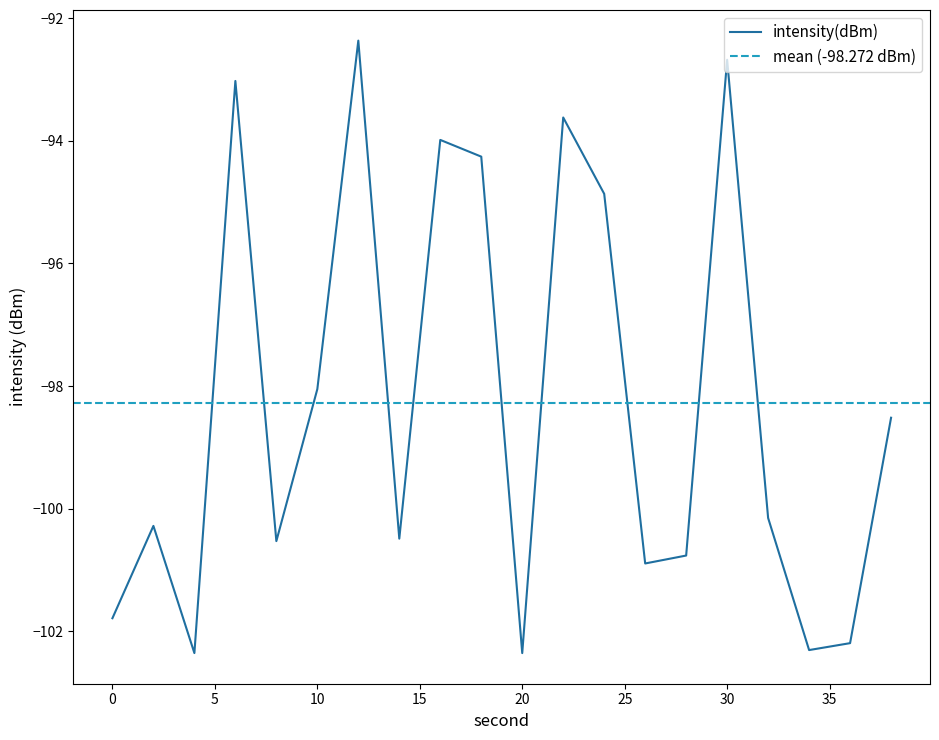

Reading right to left, extract all data points from this chart.

38=-98.5	36=-102.2	34=-102.3	32=-100.1	30=-92.7	28=-100.8	26=-100.9	24=-94.9	22=-93.6	20=-102.4	18=-94.3	16=-94.0	14=-100.5	12=-92.4	10=-98.0	8=-100.5	6=-93.0	4=-102.4	2=-100.3	0=-101.8